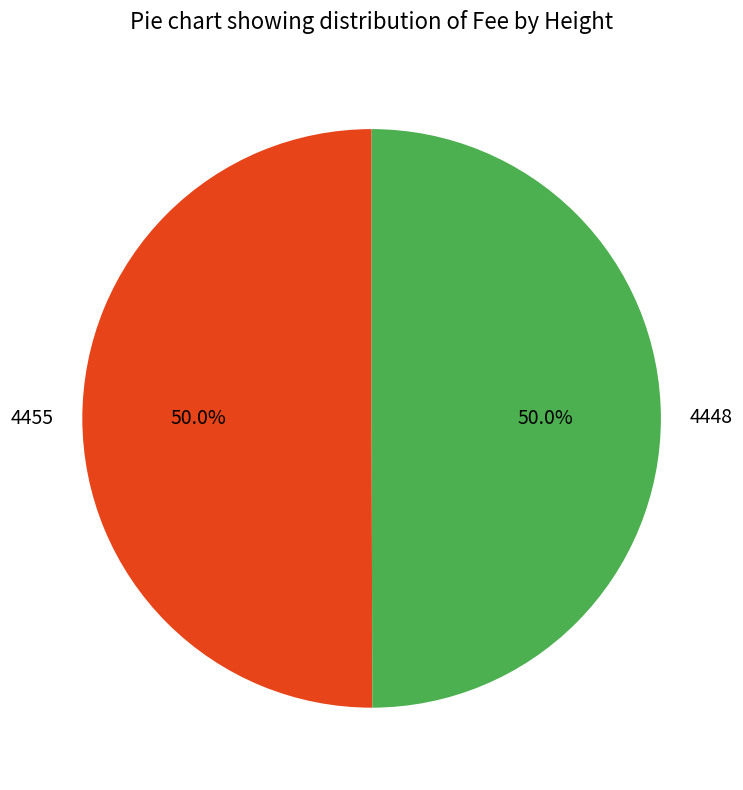

Count the number of slices in the pie.

2